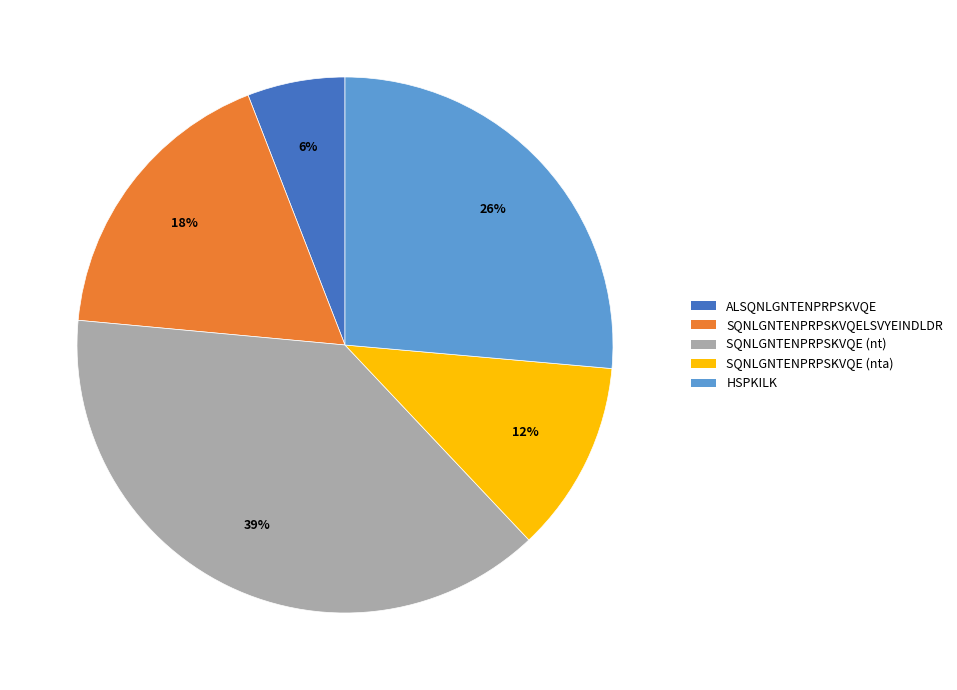

To the nearest percent, what portion does SQNLGNTENPRPSKVQE (nt) represent?

39%